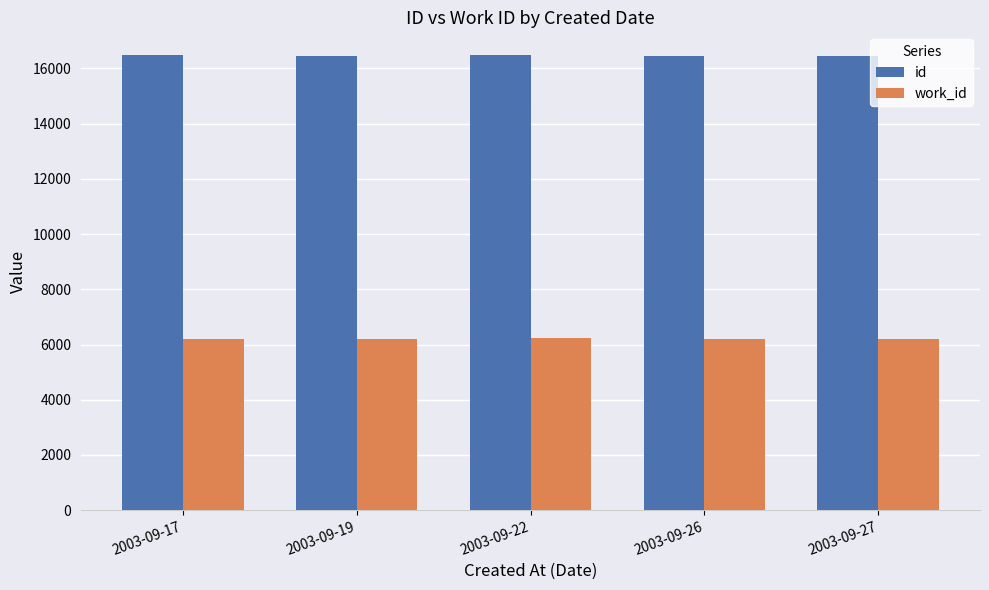

What is the maximum value for id?

16484.0